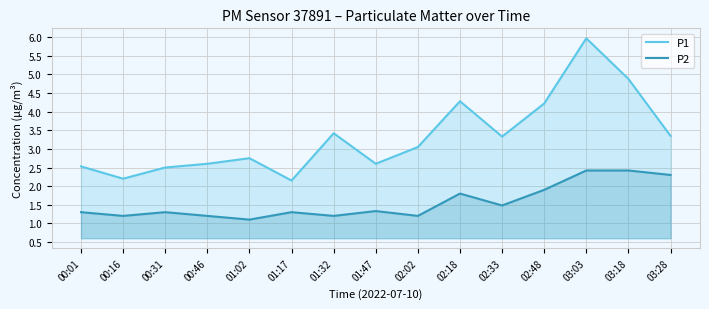

Does the chart display data point markers on the line(s)?

No